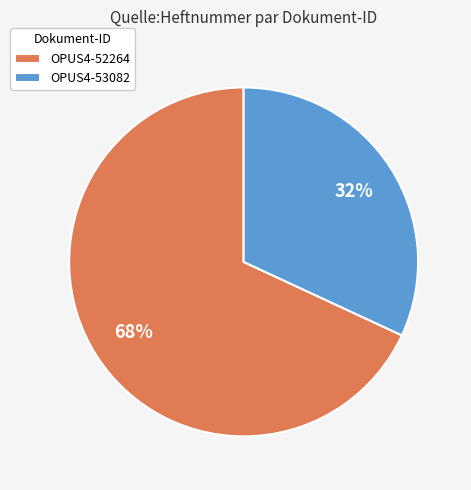

The OPUS4-52264 slice represents 81% of the pie. True or false?

False